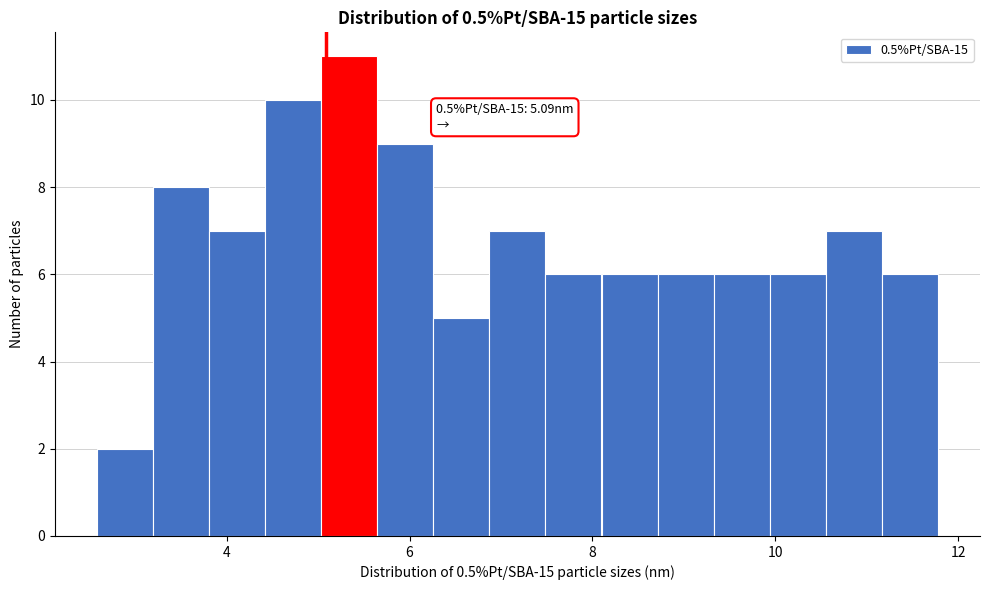

Read against the x-axis, roughly where is the centre of the tallest bar?

5.4